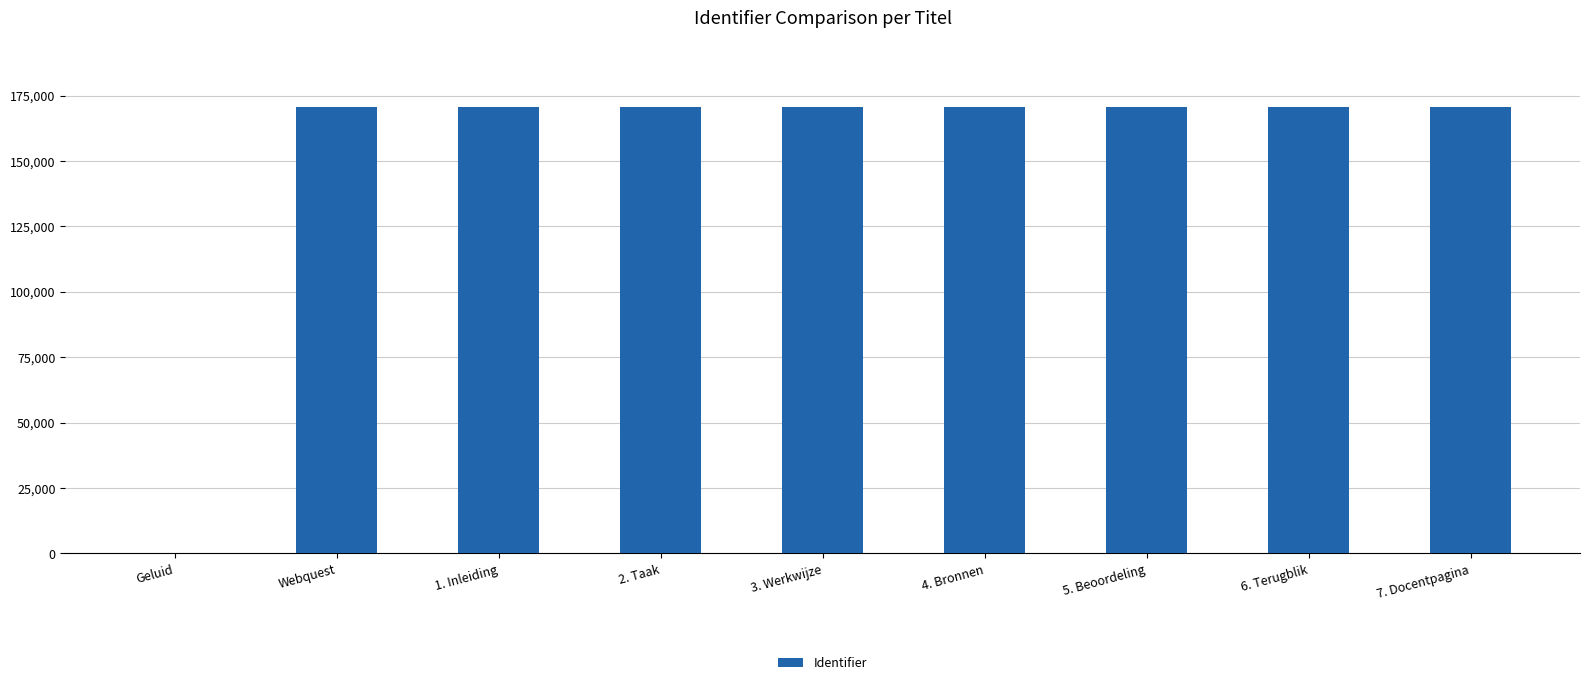

What is the maximum value shown in the chart?

170548